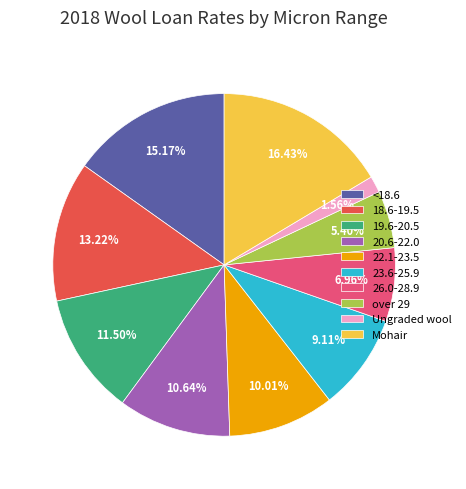

What percentage is NOT represented by 18.6-19.5?

86.8%